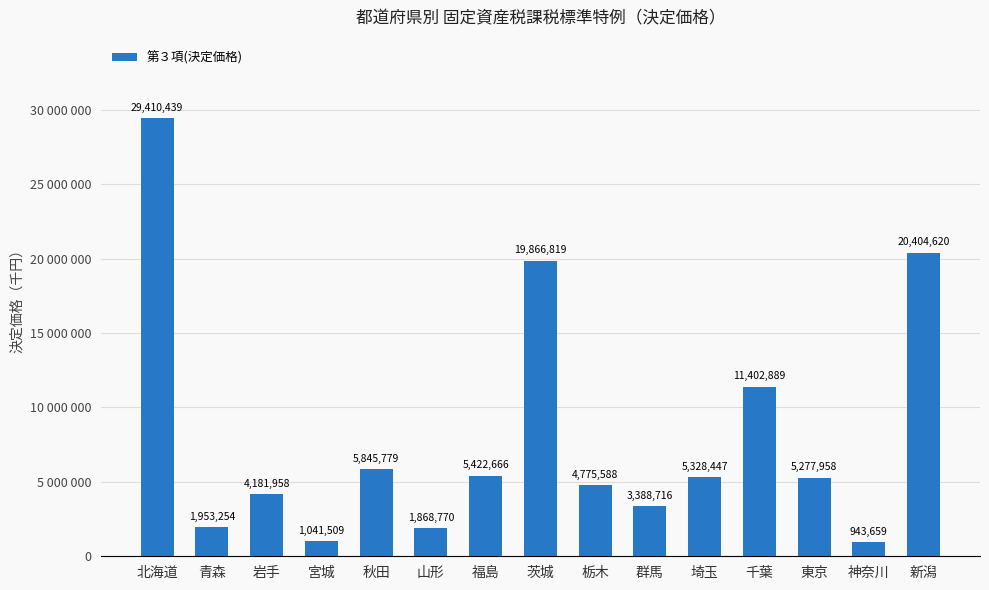

At which category does the chart reach its minimum across all series?

神奈川